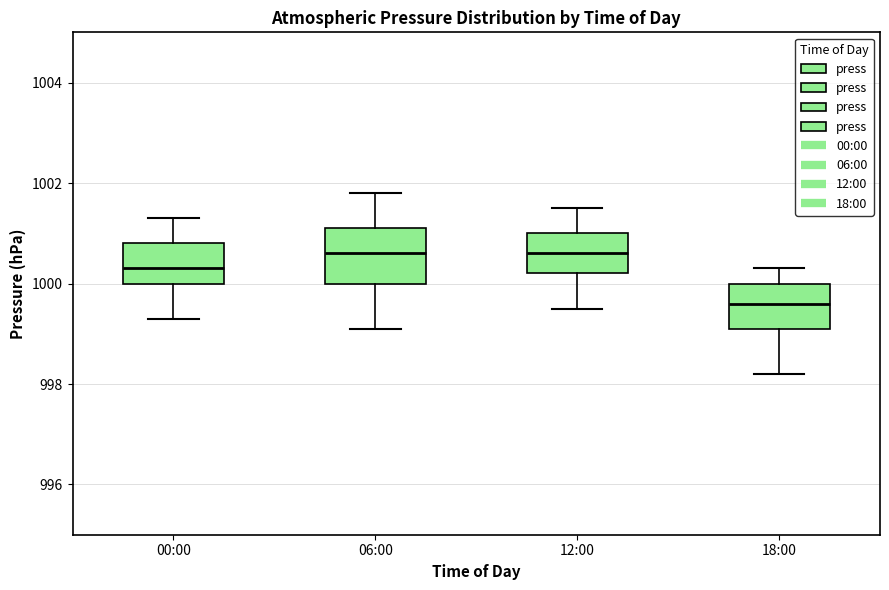

Reading left to right, transcribe this box plot: for each box, give where its median line is, the range the box spans, and where its two whiskers end, as read against the y-axis. The values are not printed on the chart, so give them approximately, as read against the axis.

00:00: median 1000.4, box 1000.0 to 1000.8, whiskers 999.4 to 1001.4
06:00: median 1000.6, box 1000.0 to 1001.2, whiskers 999.2 to 1001.8
12:00: median 1000.6, box 1000.2 to 1001.0, whiskers 999.6 to 1001.6
18:00: median 999.6, box 999.2 to 1000.0, whiskers 998.2 to 1000.4